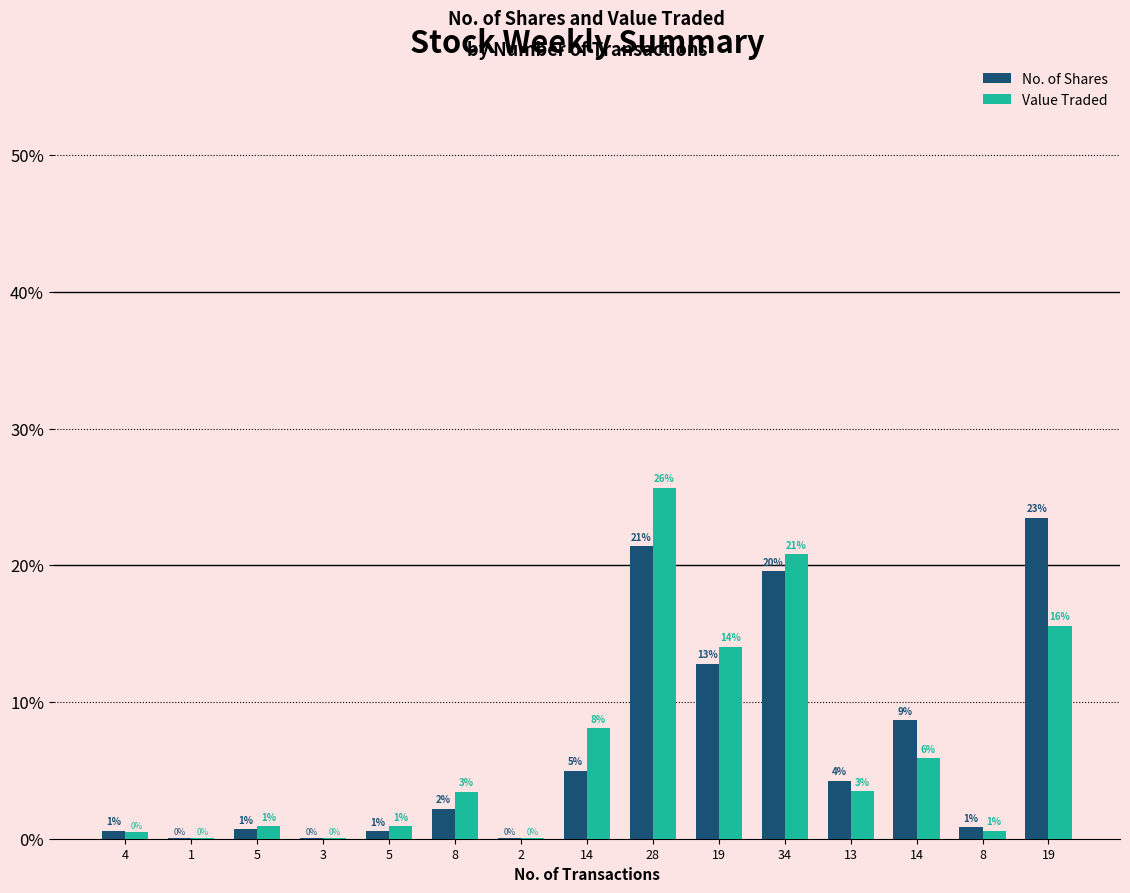

Which series has the largest range (max minus min)?

Value Traded